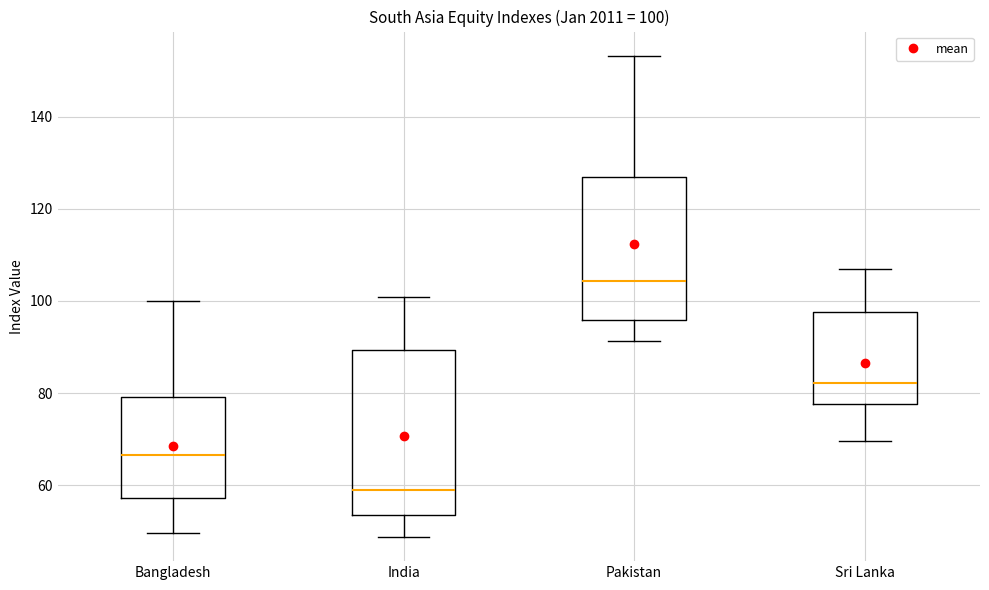

Which box is the tallest, from its lower edge to its upper edge?

India